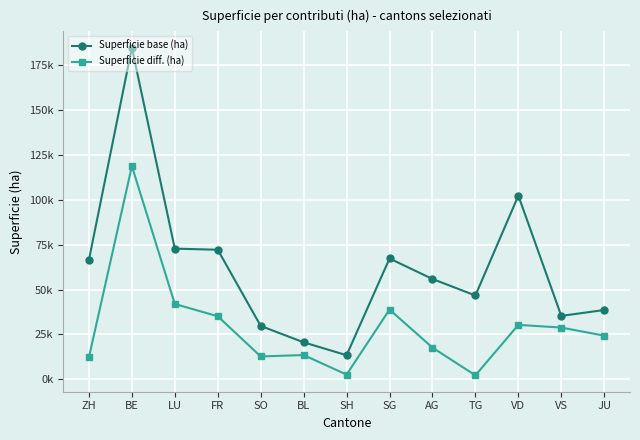

What are all the series names shown in the legend?

Superficie base (ha), Superficie diff. (ha)